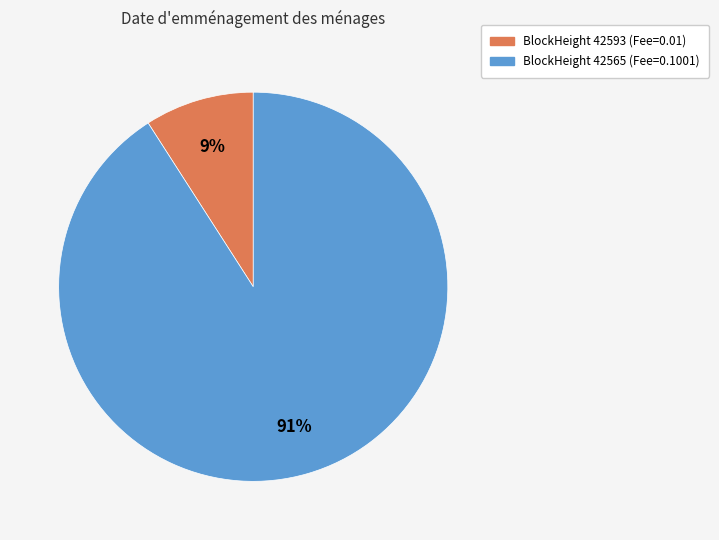

Is there any slice that represents more than half of the pie?

Yes